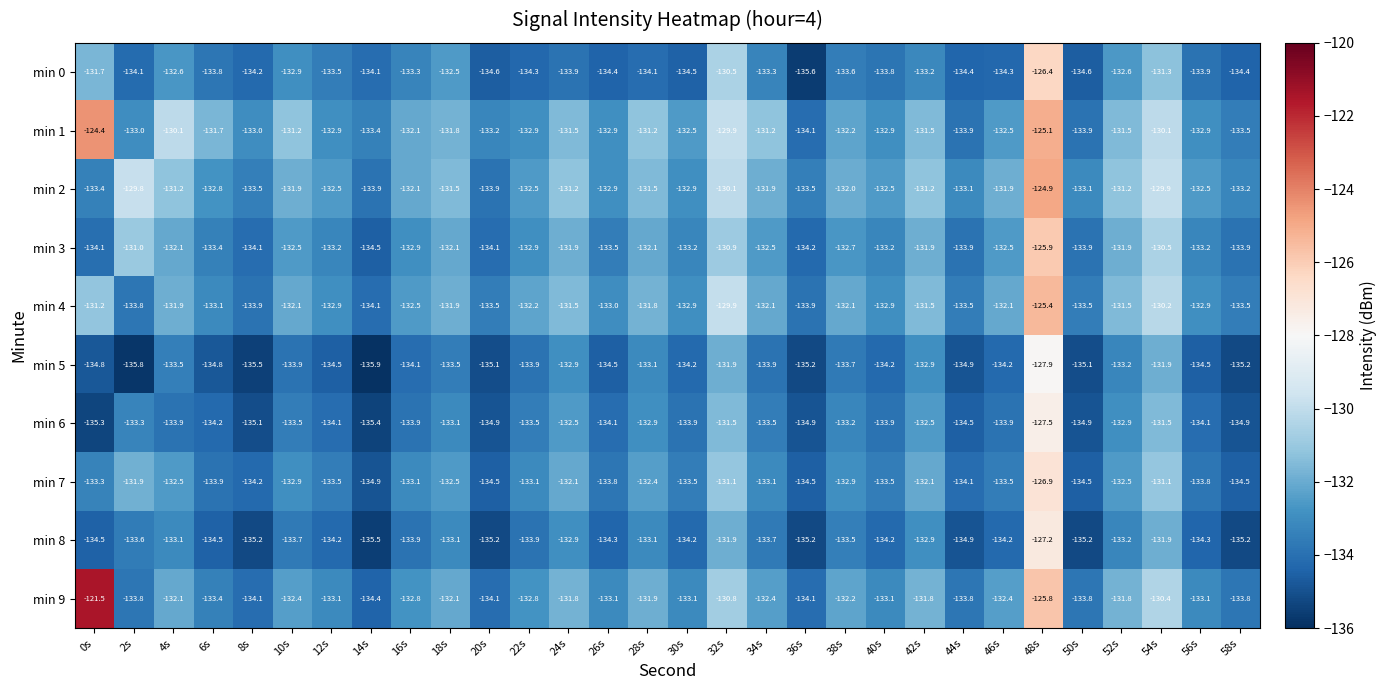

Which series changed the most between 2s and 38s?

min 2